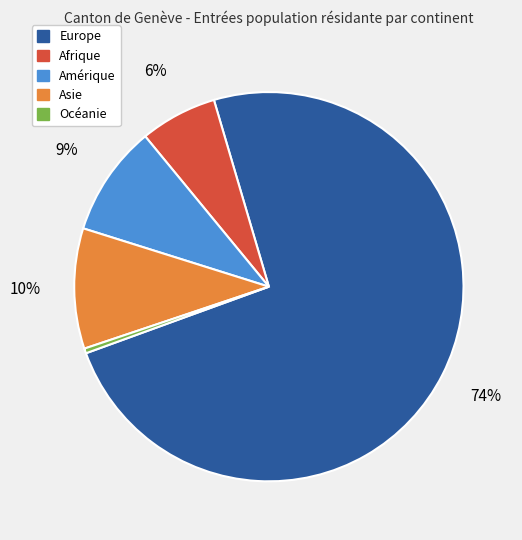

To the nearest percent, what is the average slice percentage?

20%